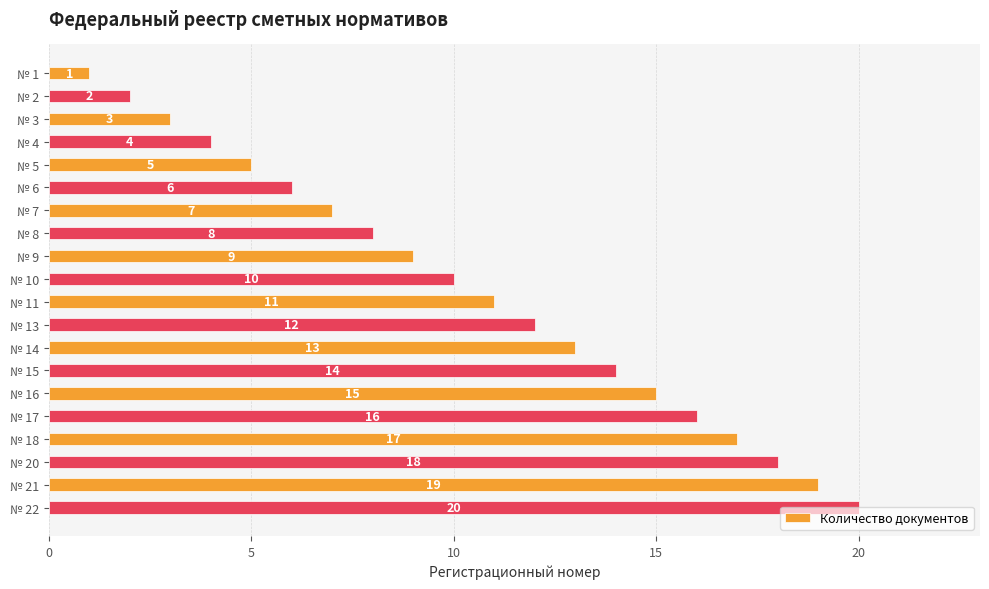

What is the value of the 20th bar from the top?

20